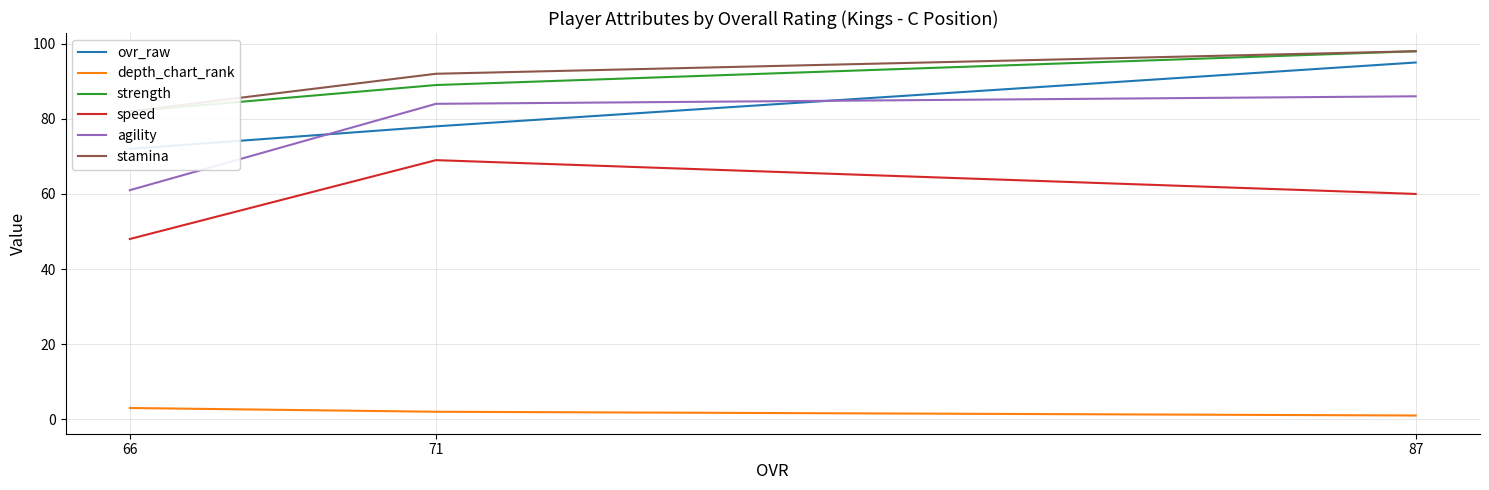

Between 87 and 66, which series saw the biggest shift?

agility